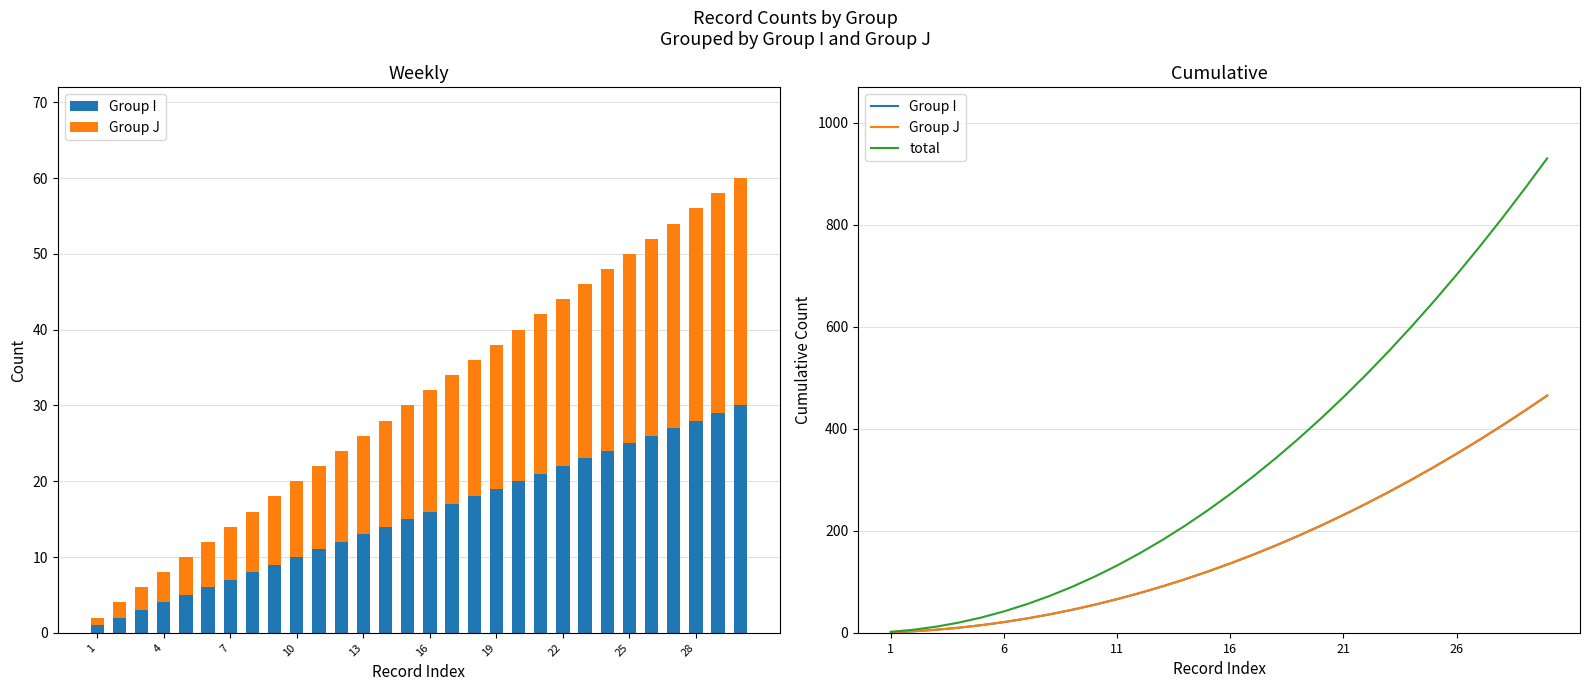

What is the label of the 30th bar from the right?

1